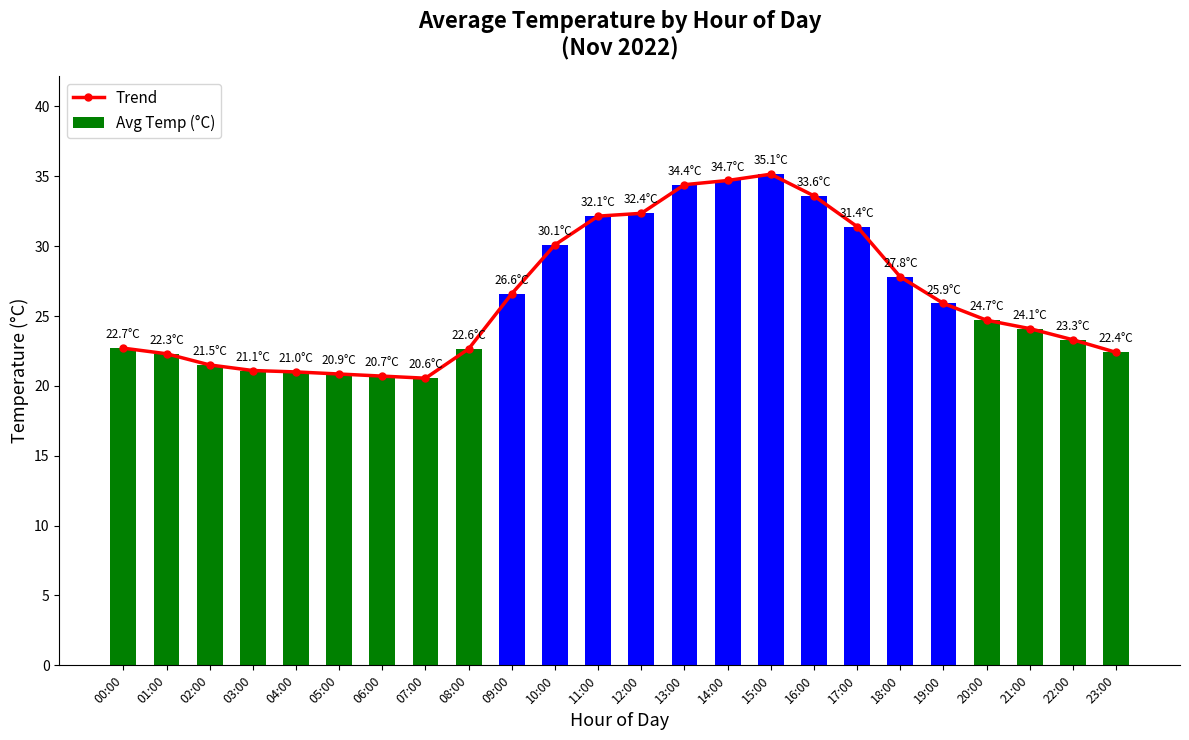

Reading left to right, extract all data points from this chart.

Trend: 00:00=22.7	01:00=22.3	02:00=21.5	03:00=21.1	04:00=21.0	05:00=20.9	06:00=20.7	07:00=20.6	08:00=22.6	09:00=26.6	10:00=30.1	11:00=32.1	12:00=32.4	13:00=34.4	14:00=34.7	15:00=35.1	16:00=33.6	17:00=31.4	18:00=27.8	19:00=25.9	20:00=24.7	21:00=24.1	22:00=23.3	23:00=22.4
Avg Temp (°C): 00:00=22.7	01:00=22.3	02:00=21.5	03:00=21.1	04:00=21.0	05:00=20.9	06:00=20.7	07:00=20.6	08:00=22.6	09:00=26.6	10:00=30.1	11:00=32.1	12:00=32.4	13:00=34.4	14:00=34.7	15:00=35.1	16:00=33.6	17:00=31.4	18:00=27.8	19:00=25.9	20:00=24.7	21:00=24.1	22:00=23.3	23:00=22.4